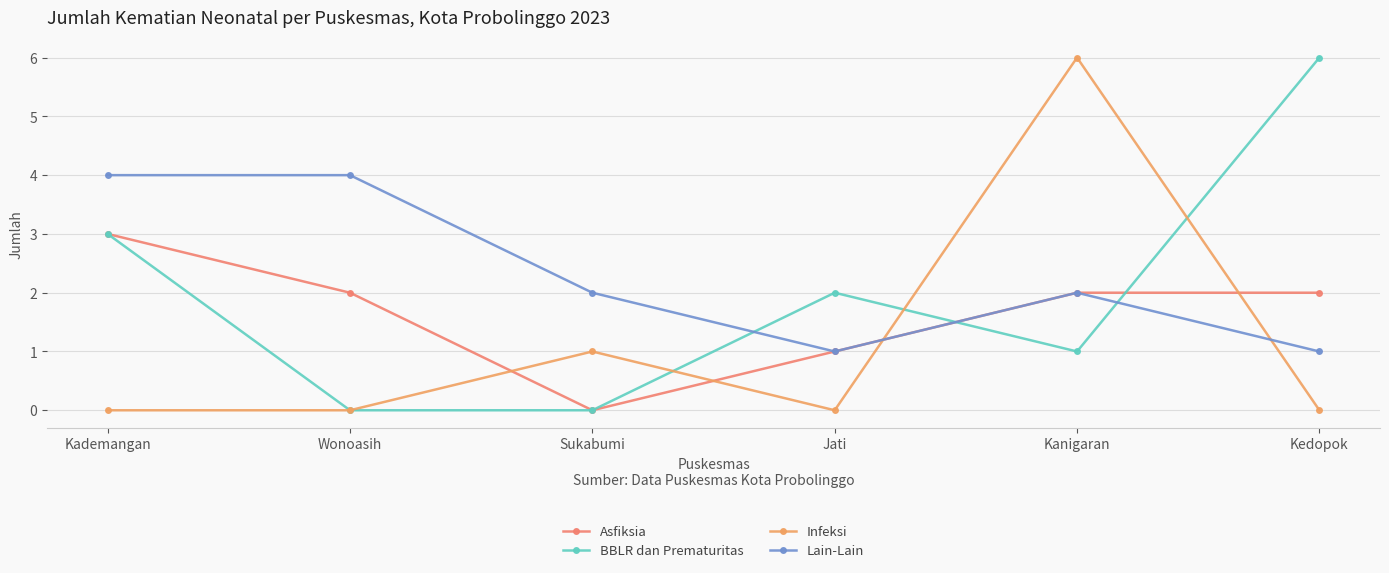

Which category has the lowest value in the Lain-Lain series?

Jati